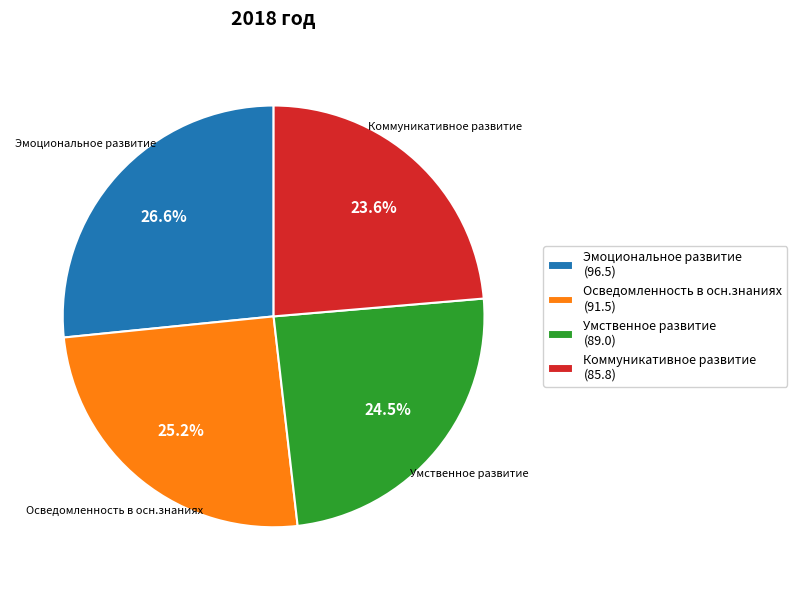

Is Эмоциональное развитие the majority of the pie?

No